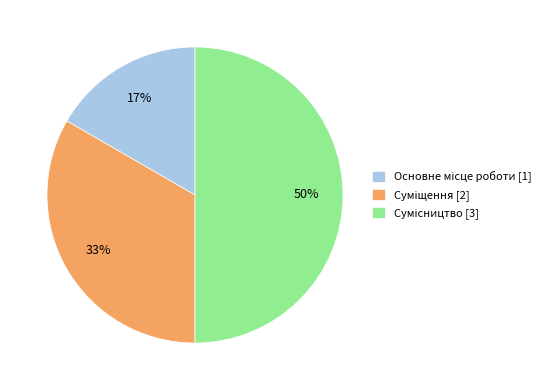

How many segments does this pie chart have?

3